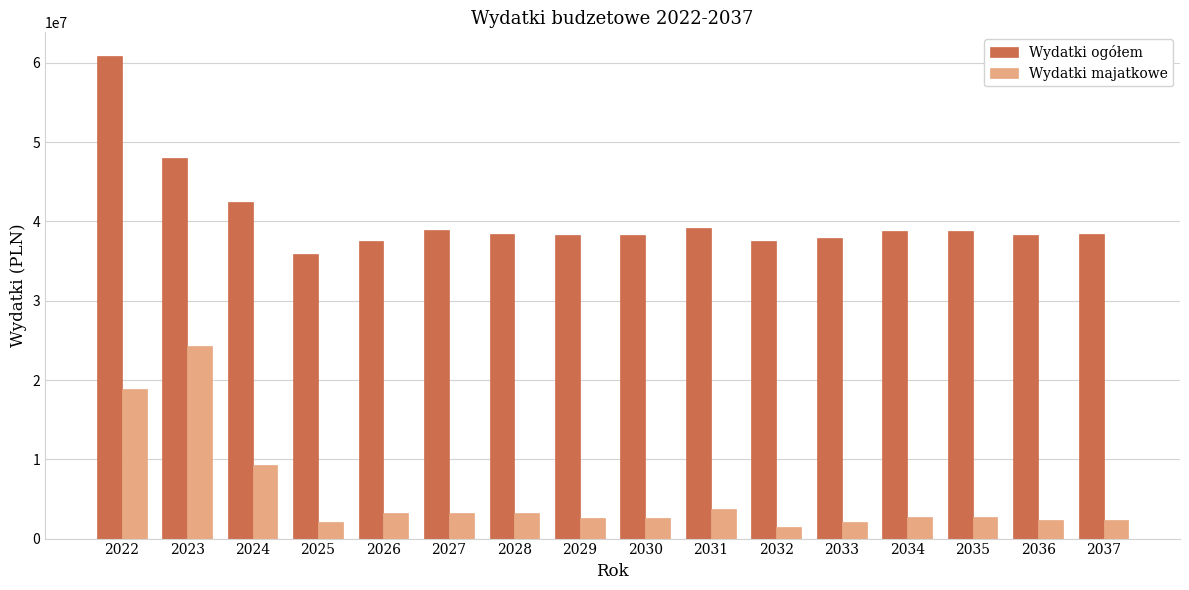

At which label does Wydatki majatkowe first exceed 2750000?

2022